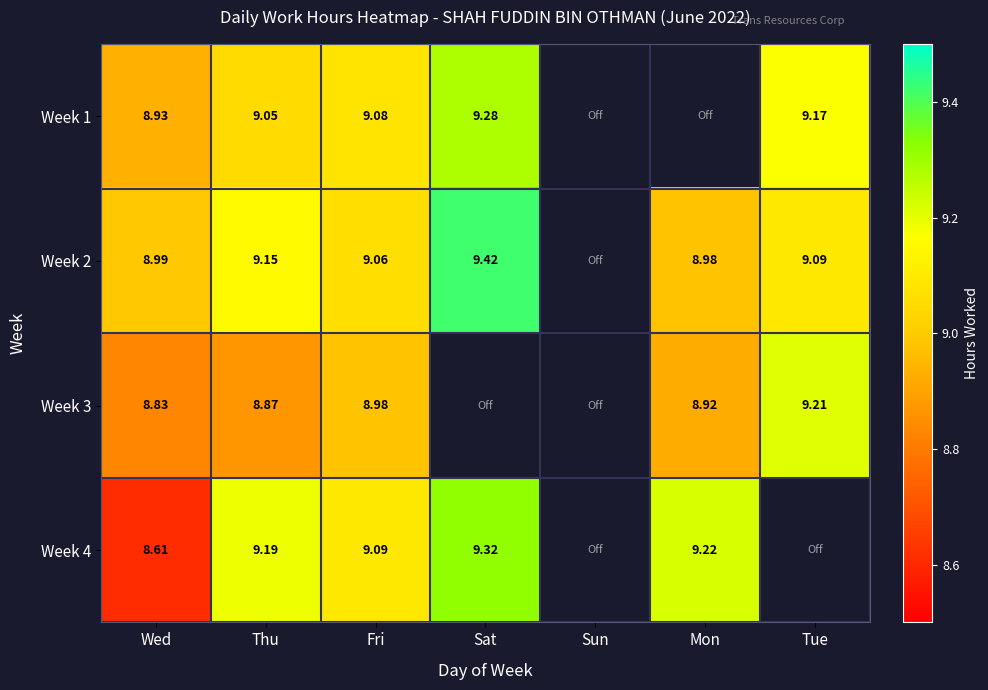

Which has a higher value, Mon or Fri?

Fri